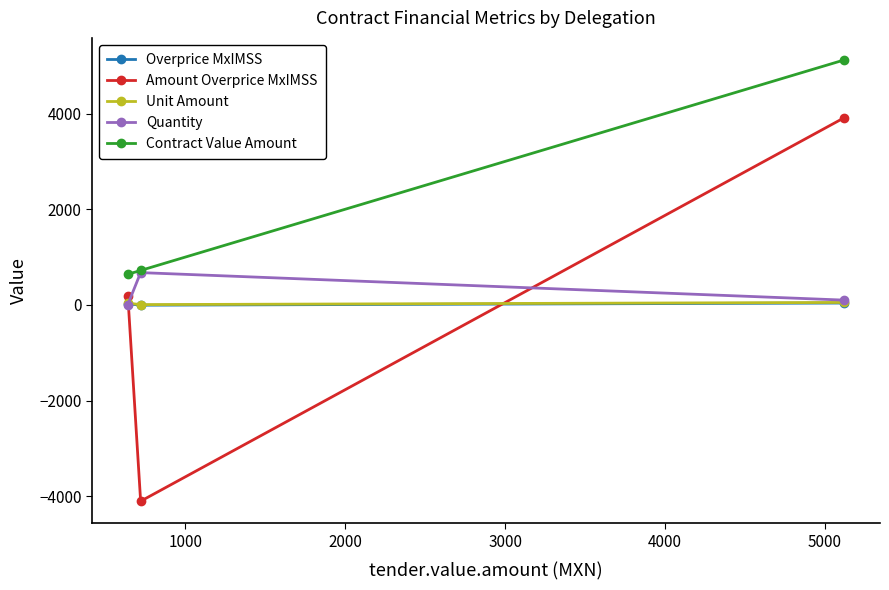

Which series has the largest range (max minus min)?

Amount Overprice MxIMSS